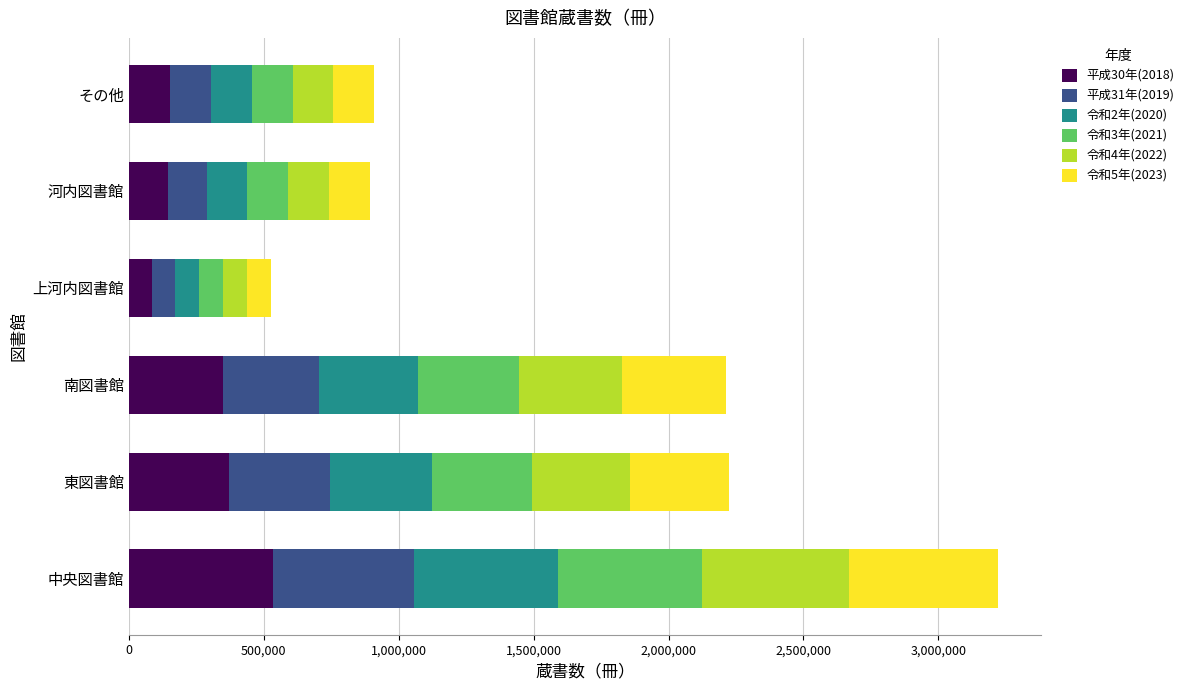

What are all the series names shown in the legend?

平成30年(2018), 平成31年(2019), 令和2年(2020), 令和3年(2021), 令和4年(2022), 令和5年(2023)